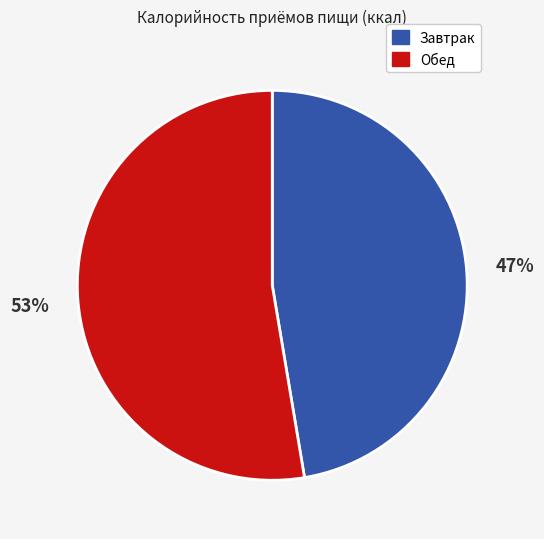

Rank the categories by value from lowest to highest.

Завтрак, Обед